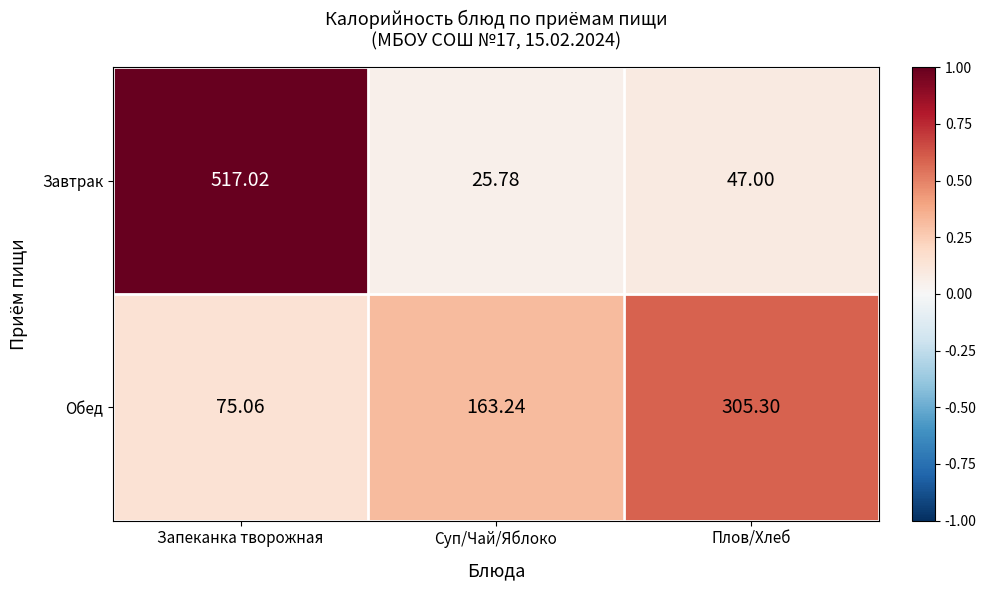

At which label does Завтрак reach its peak?

Запеканка творожная